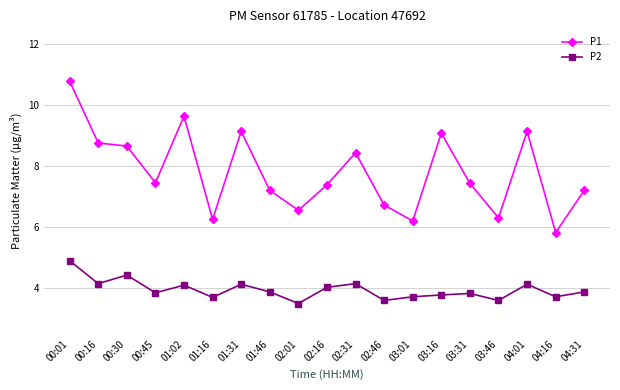

Does the chart have visible grid lines?

Yes